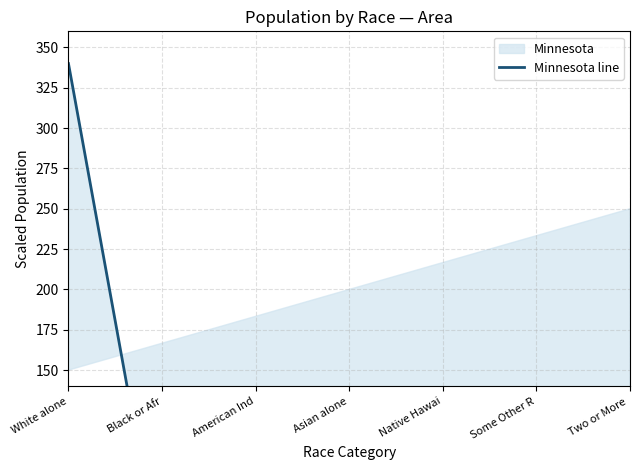

How many data points are less than 9?

3